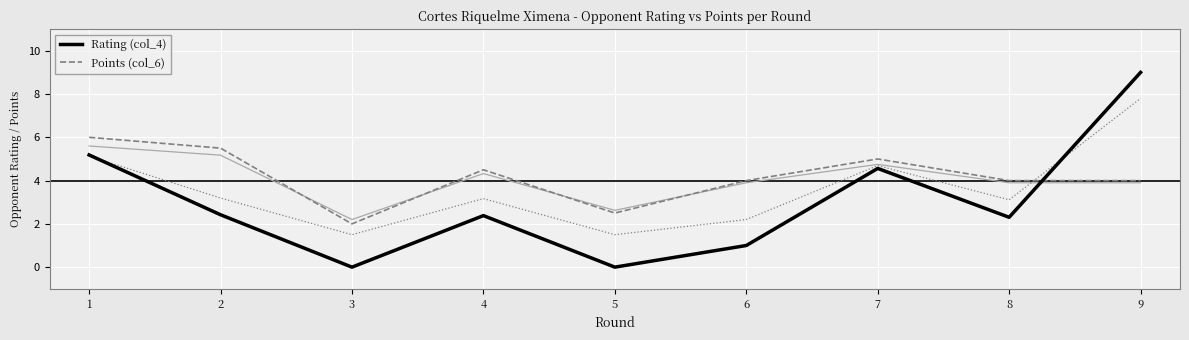

Is the value of Rating (col_4) at 8 greater than the value of Points (col_6) at 6?

No